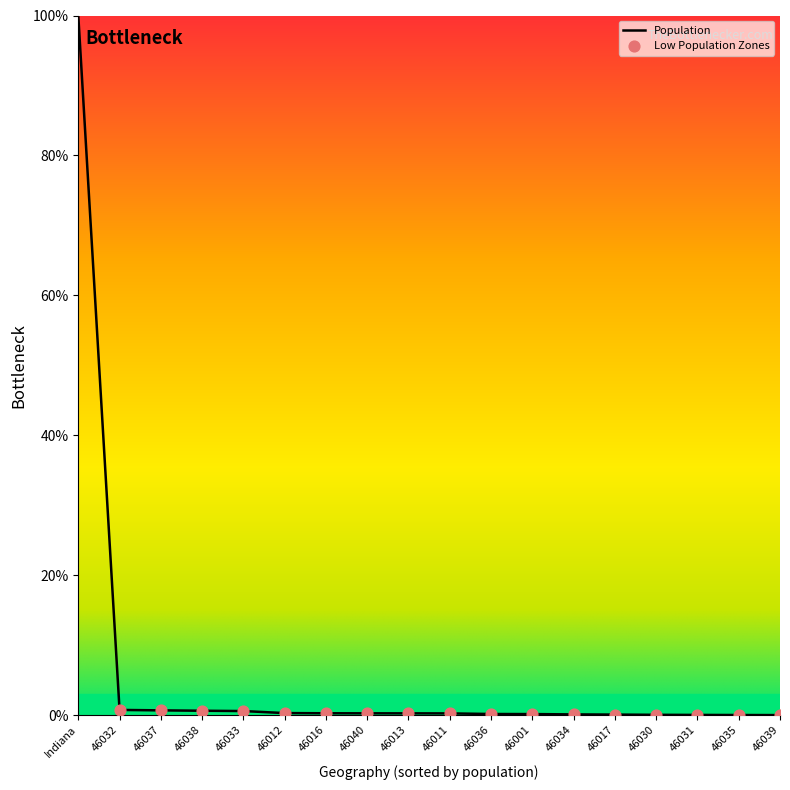

What is the difference between the maximum and minimum values?

100.0